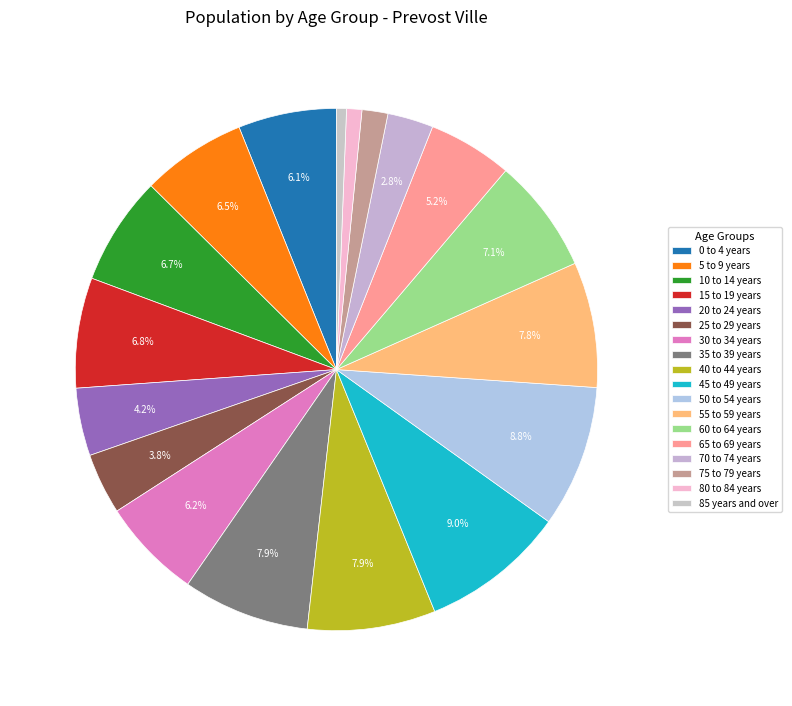

Which slice is the largest?

45 to 49 years